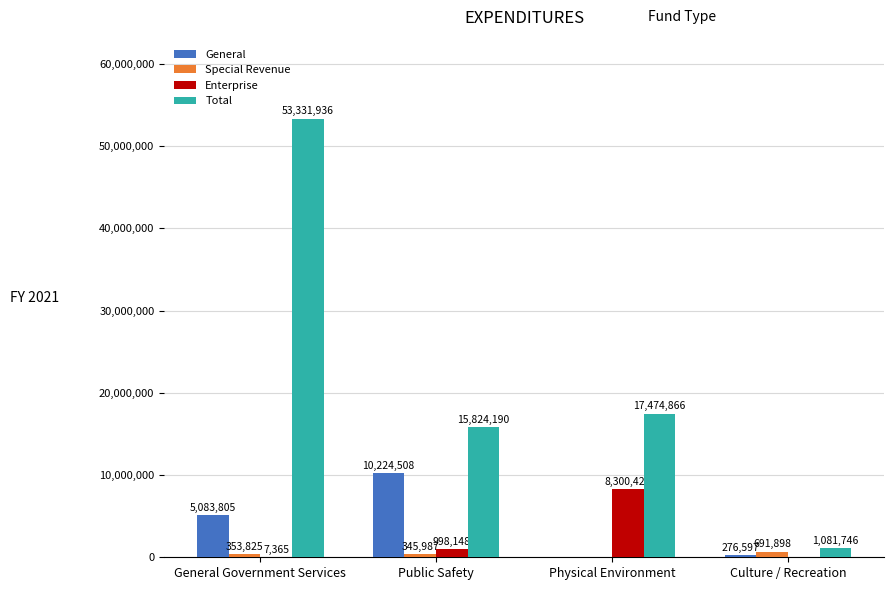

The Enterprise series shows 998148 at Public Safety. True or false?

True